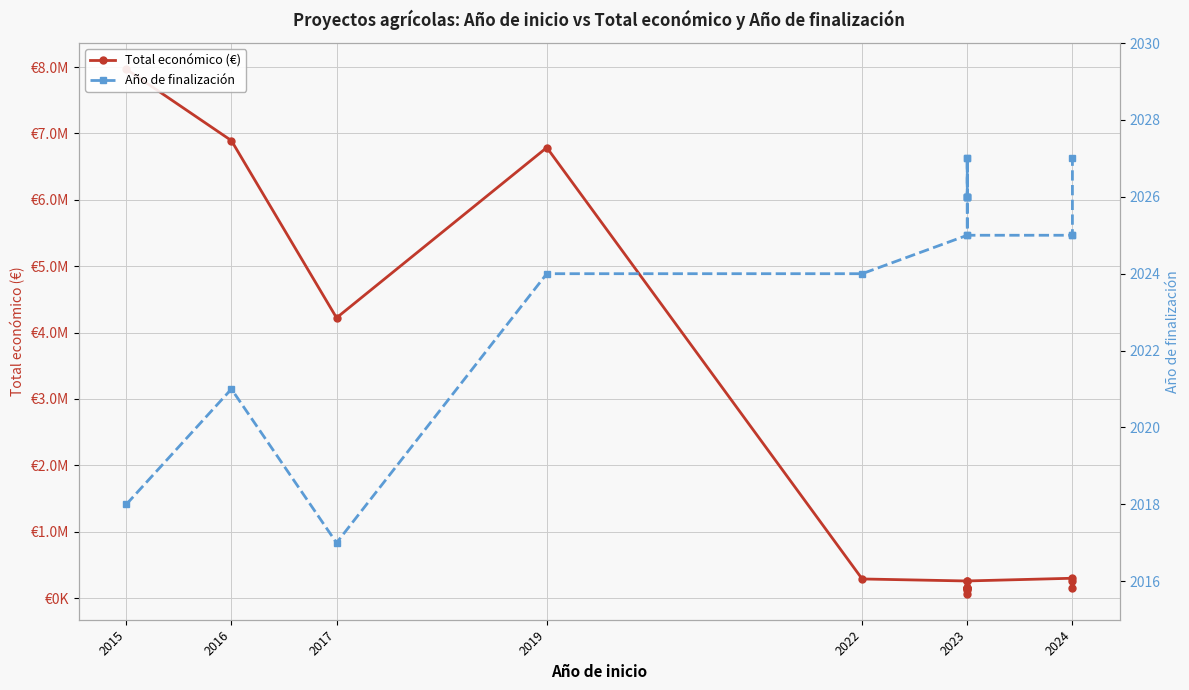

What is the value of the Total económico (€) point at the 17th from the left?

299997